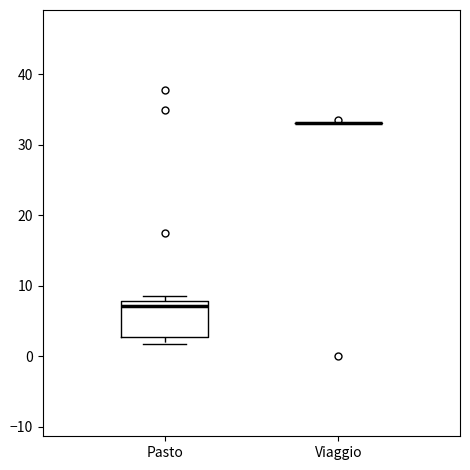

Reading left to right, read every box against the y-axis: the position of its median line, the range the box covers, and the ends of its whiskers. The values are not printed on the chart, so give them approximately, as read against the axis.

Pasto: median 7, box 3 to 8, whiskers 2 to 9
Viaggio: box collapsed to a line at 33, whiskers 33 to 33